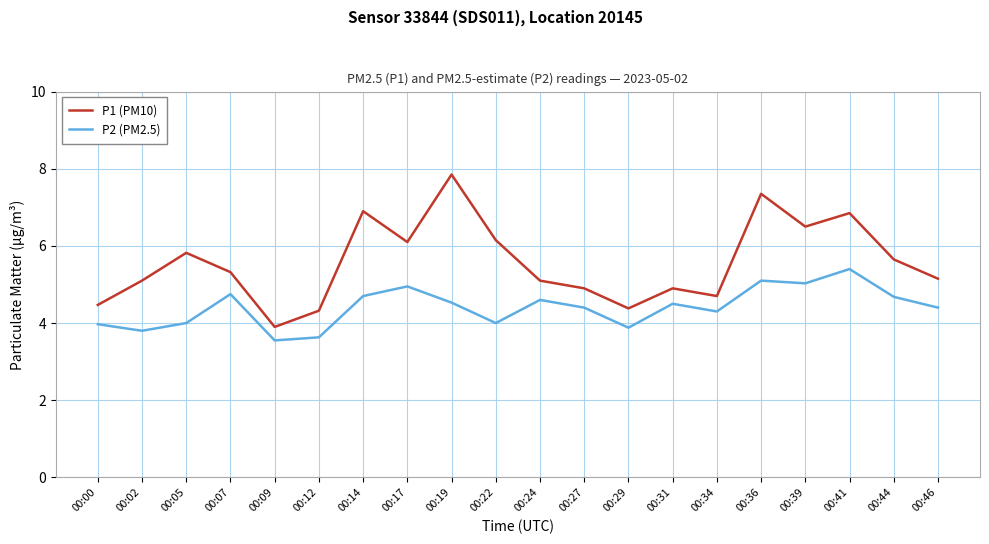

What is the difference between the highest and lowest values at 00:34?

0.4